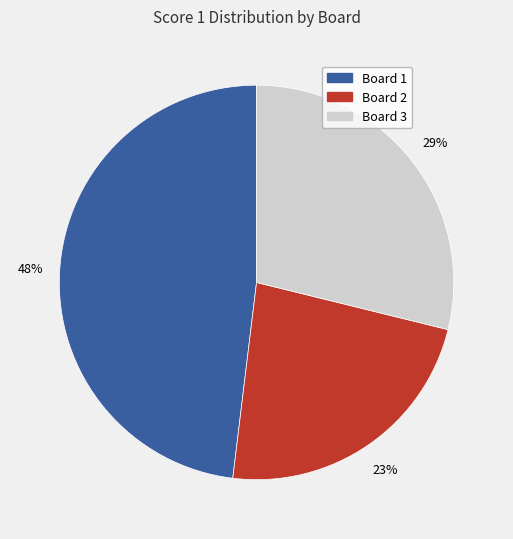

Does Board 3 account for over 50% of the chart?

No